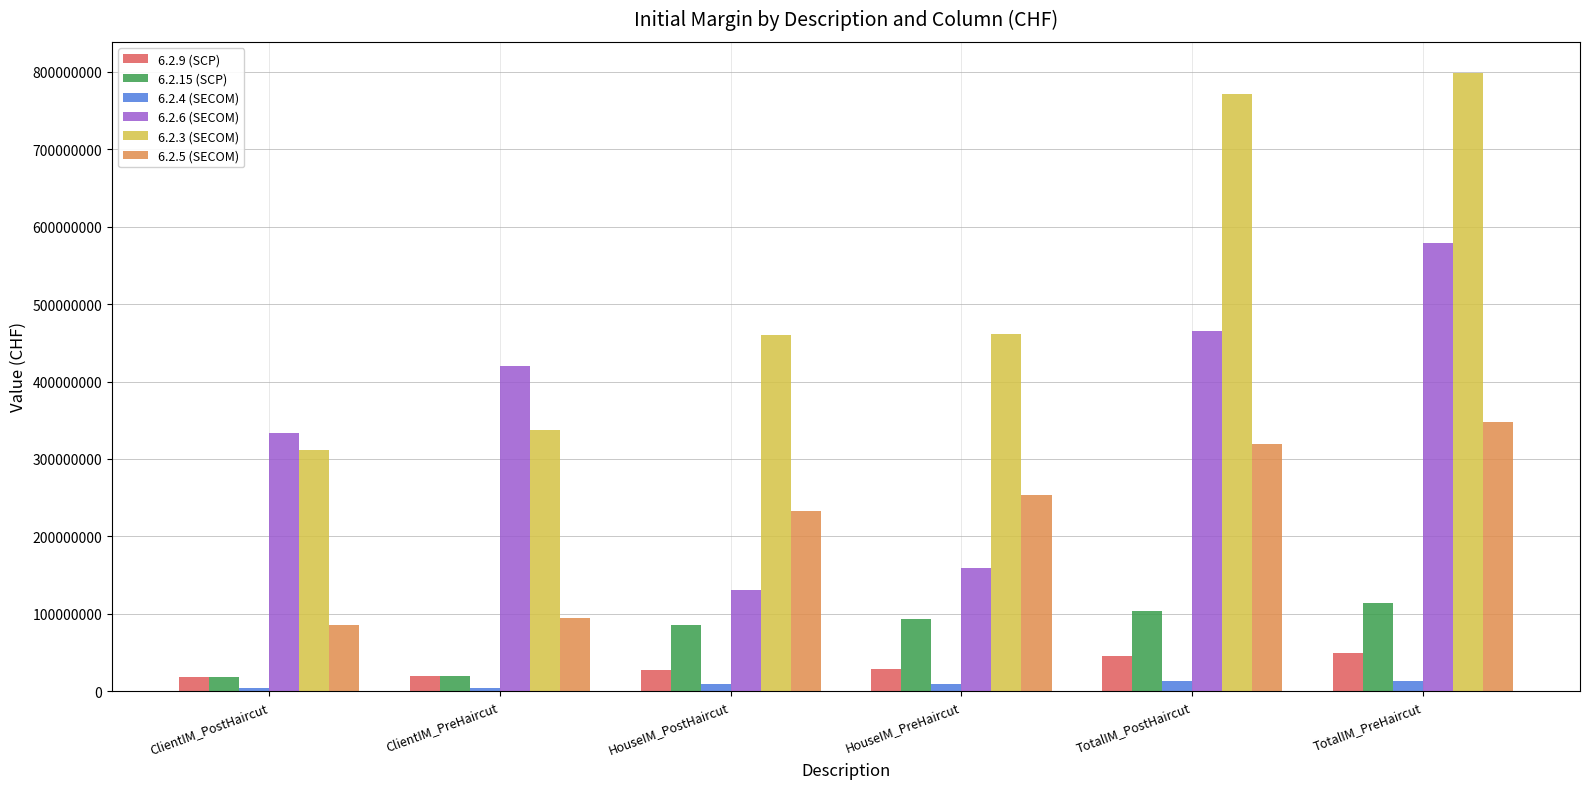

The 6.2.6 (SECOM) series shows 333755770.7 at ClientIM_PostHaircut. True or false?

True